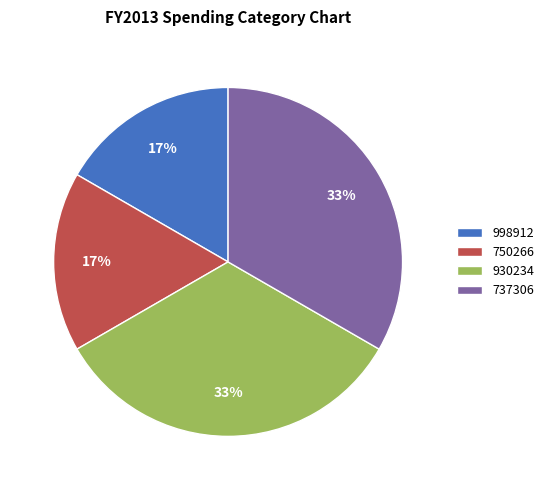

Count the number of slices in the pie.

4